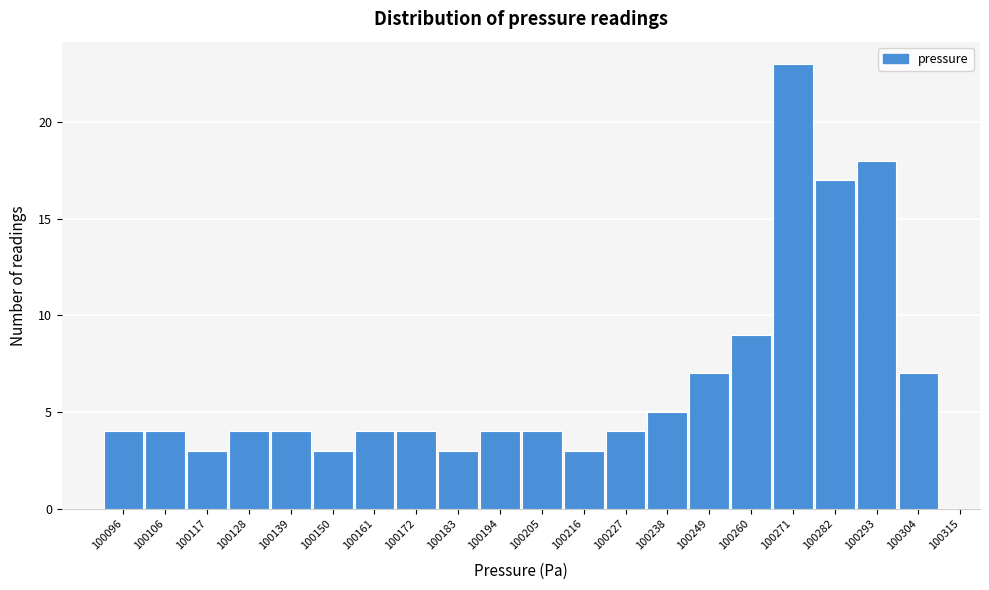

Reading left to right, what are all the values shown in this chart?

4	4	3	4	4	3	4	4	3	4	4	3	4	5	7	9	23	17	18	7